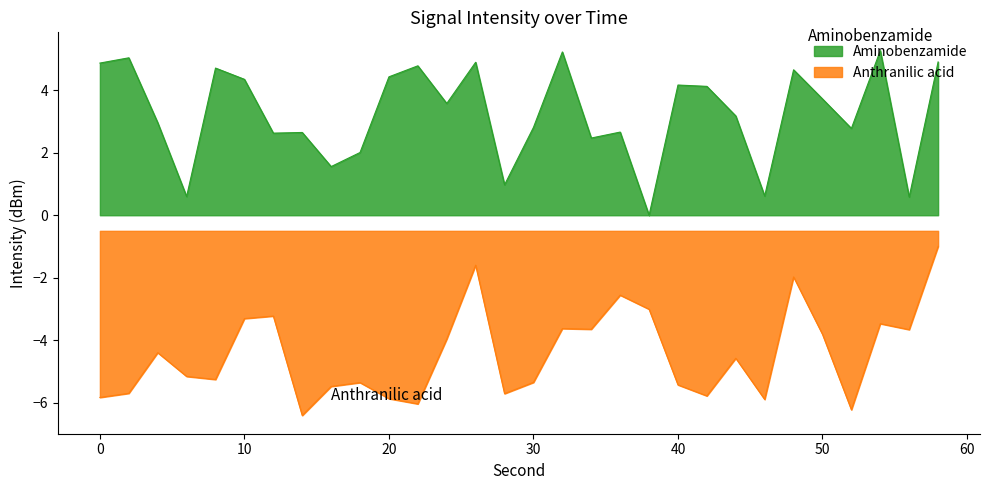

Which series has the widest spread of values?

Anthranilic acid